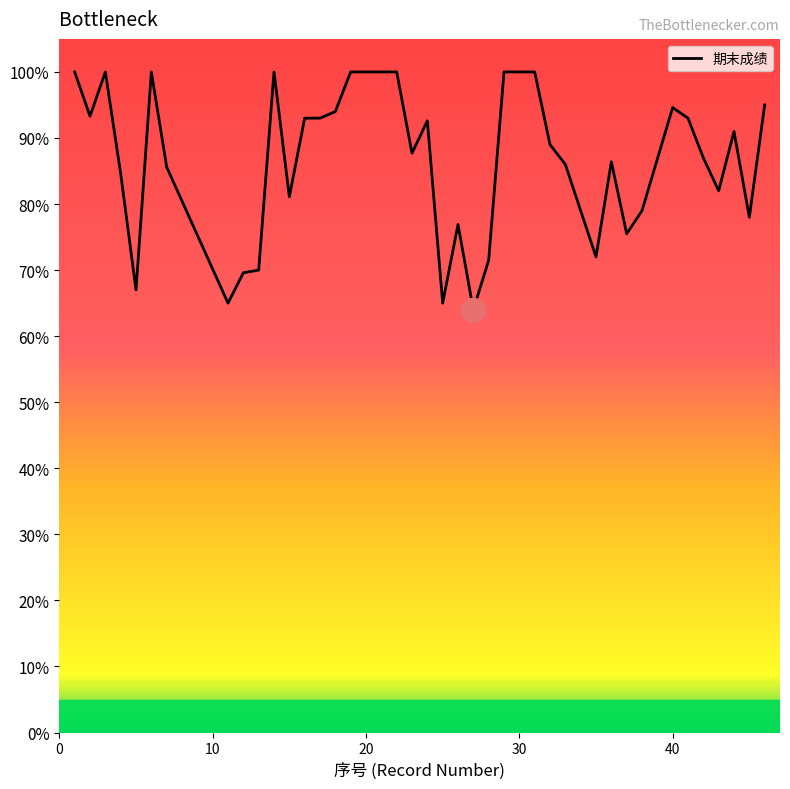

What is the difference between the maximum and minimum values?

36.0